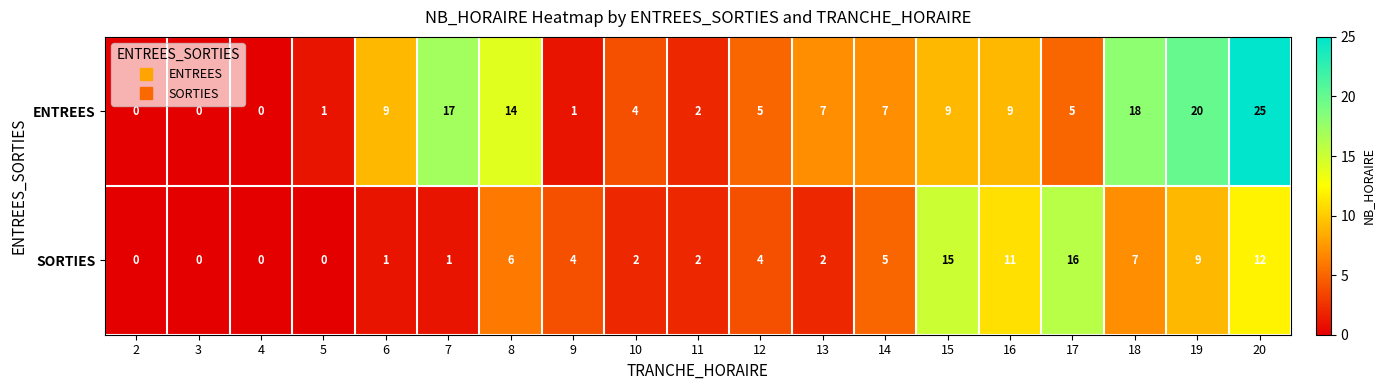

What is the average value of the SORTIES series?

5